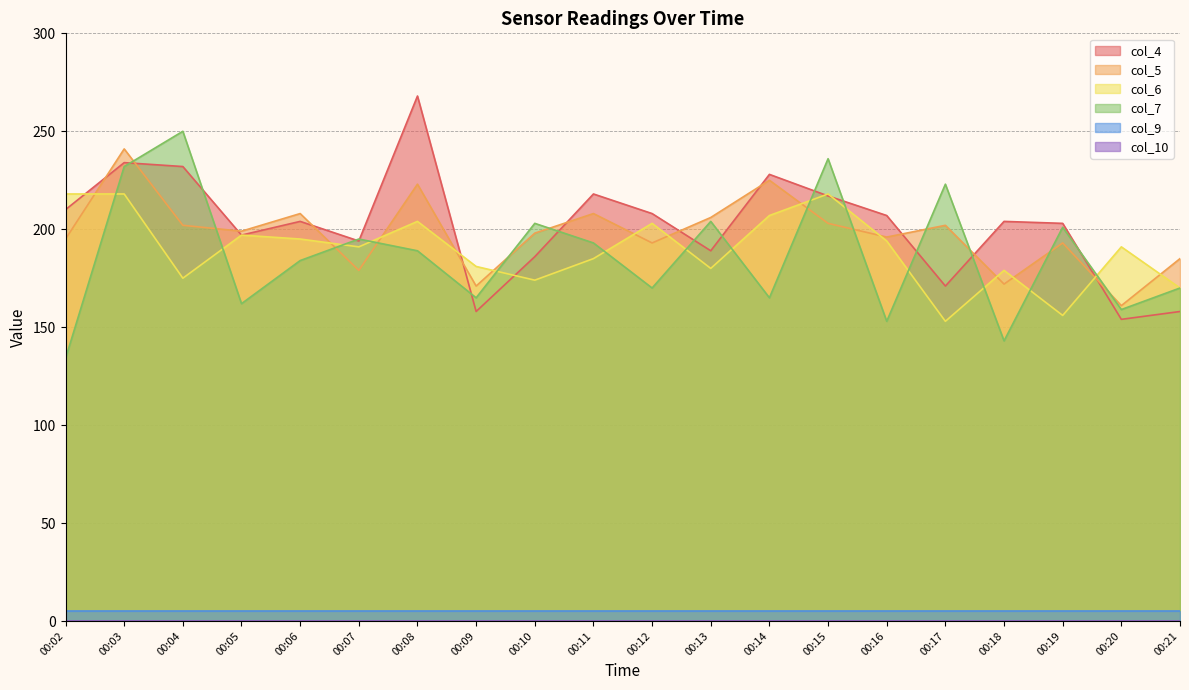

The col_6 series shows 203 at 00:12. True or false?

True